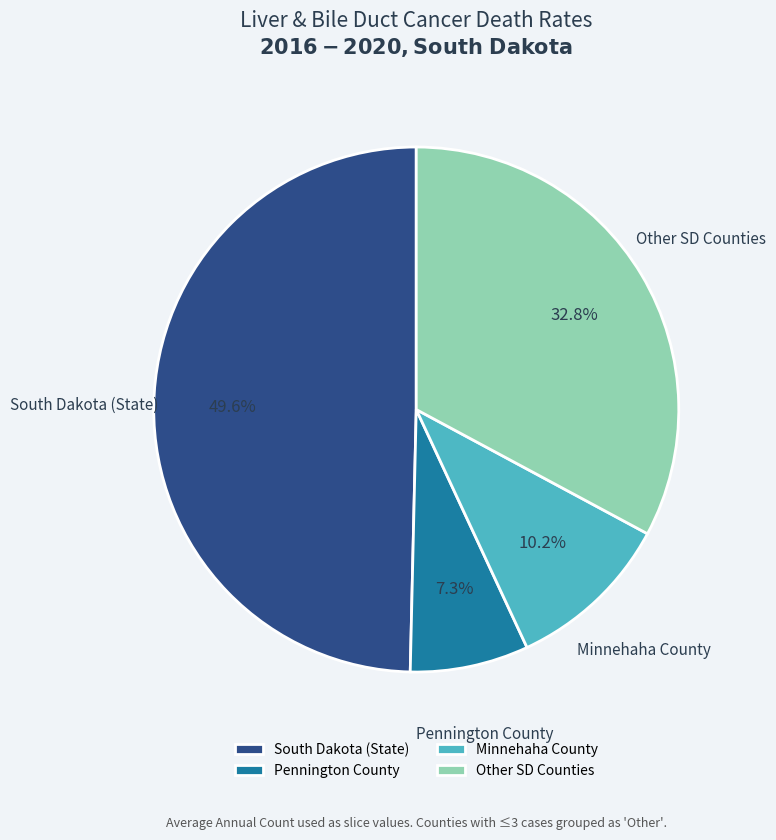

Which category has the smallest portion of the pie?

Pennington County